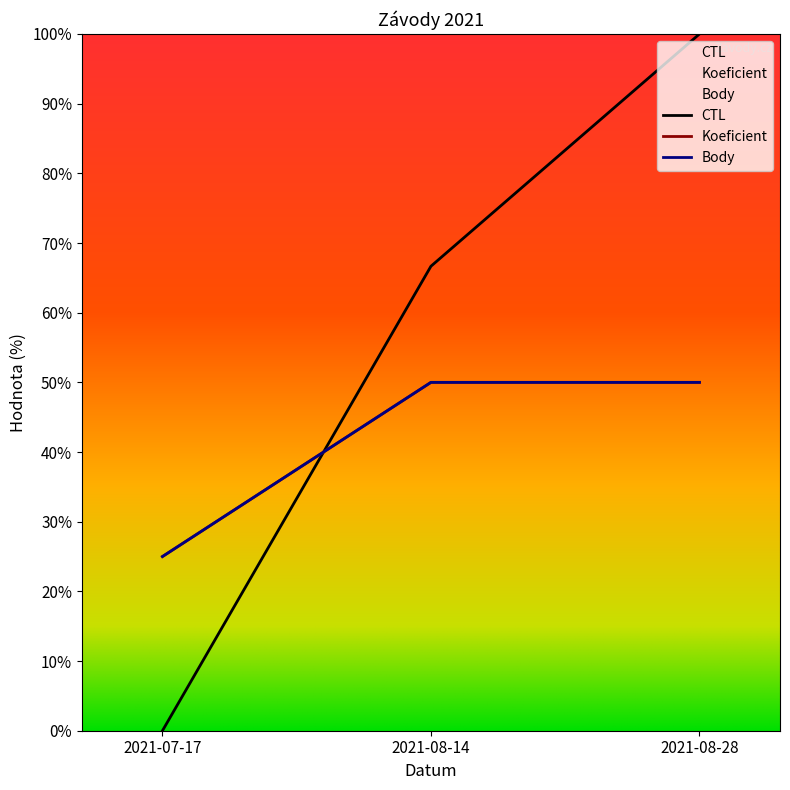

Reading right to left, transcribe all the data shown in this chart.

CTL: 100.0	66.7	0.0
Koeficient: 50.0	50.0	25.0
Body: 50.0	50.0	25.0